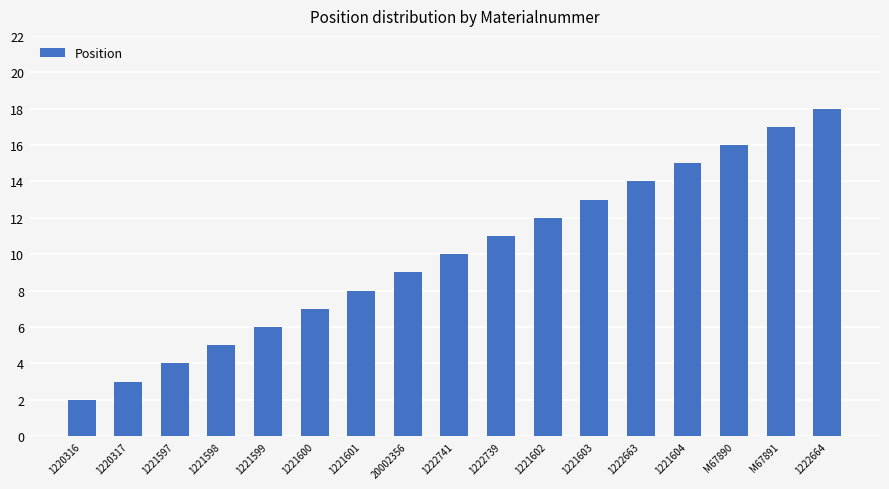

True or false: the data shows 26 at M67891.

False